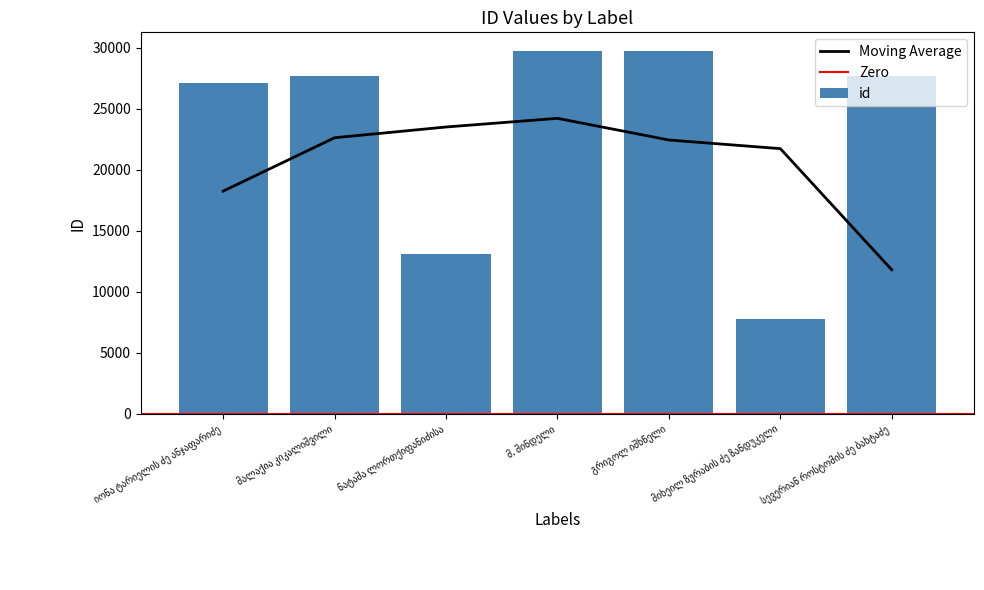

What is the label of the 5th bar from the left?

გრიგოლ იშხნელი